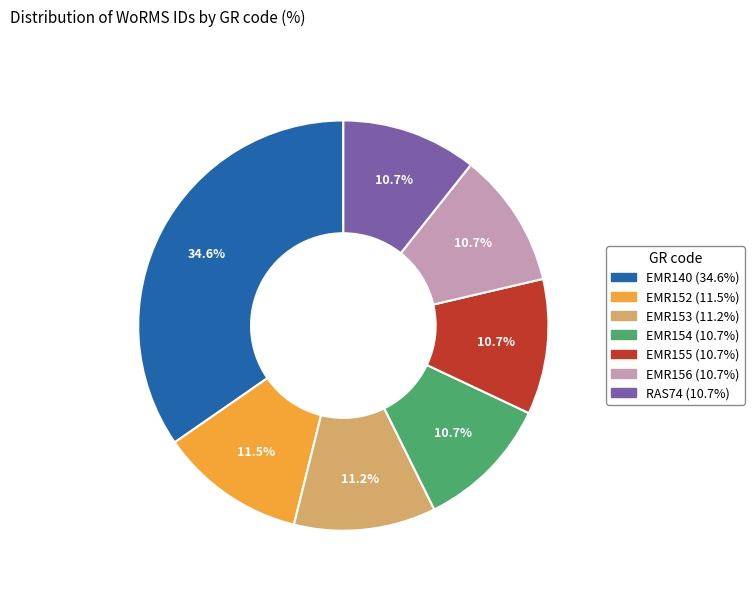

Does EMR155 account for over 50% of the chart?

No